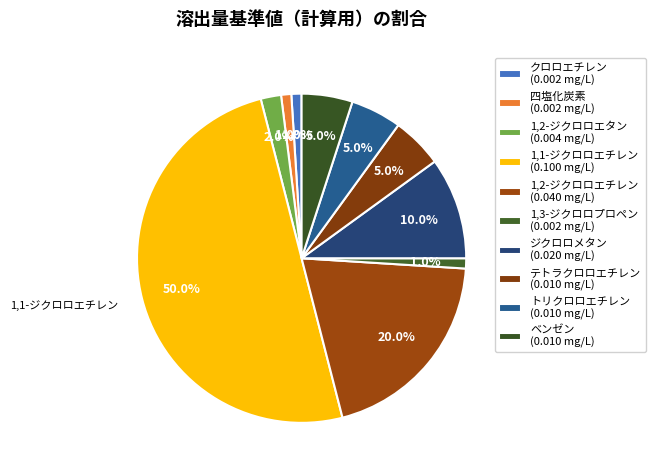

Does クロロエチレン represent more than half of the total?

No